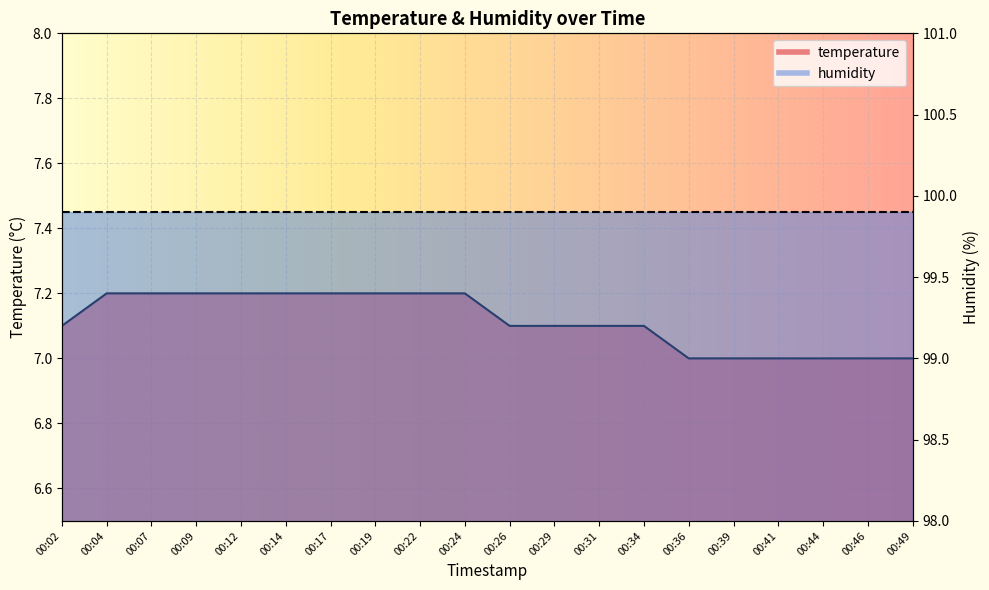

How many data points does each series have?

20